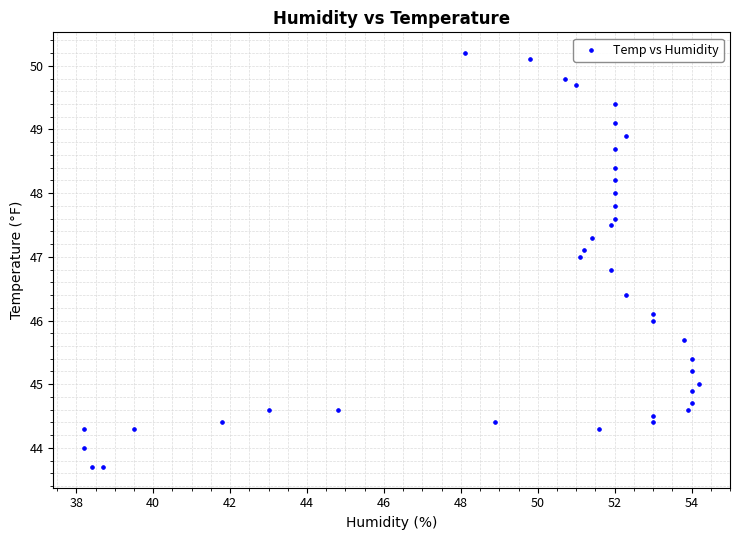

What is the range of X values (max minus min)?

16.0